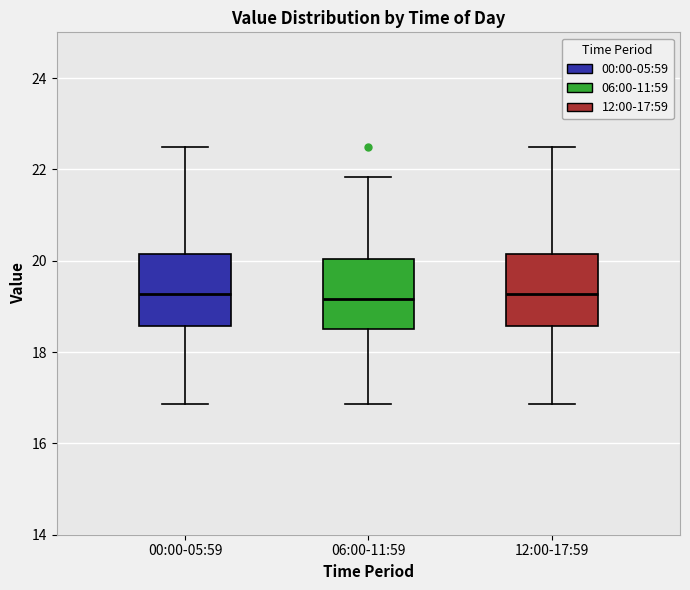

Where does the median line of the box for 00:00-05:59 sit on the y-axis? The values are not printed on the chart, so give them approximately, as read against the axis.

19.2